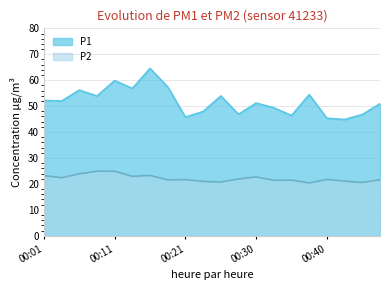

What is the difference between the maximum and minimum values in the P2 series?

4.5